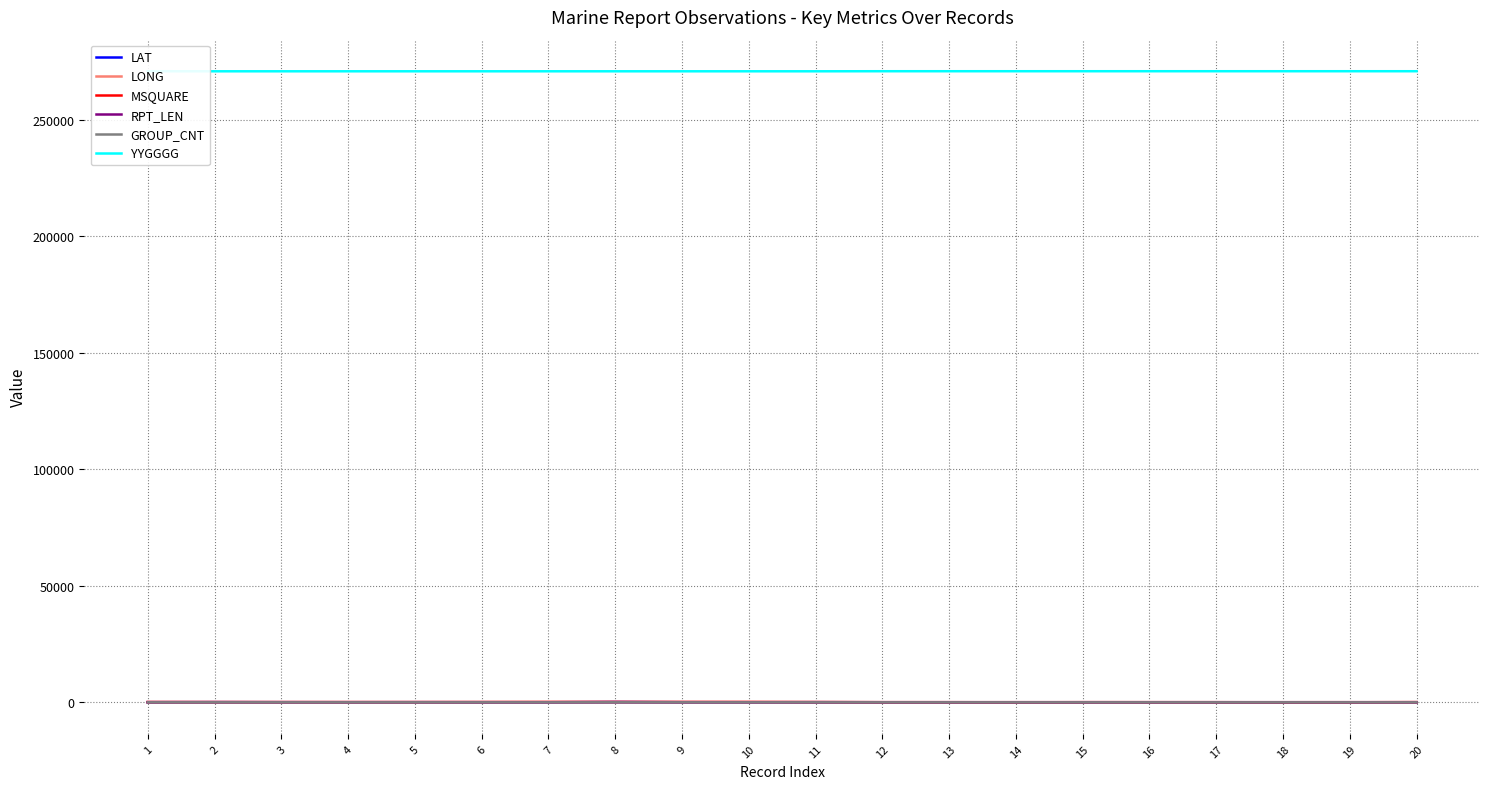

True or false: YYGGGG and LAT cross at least once.

False